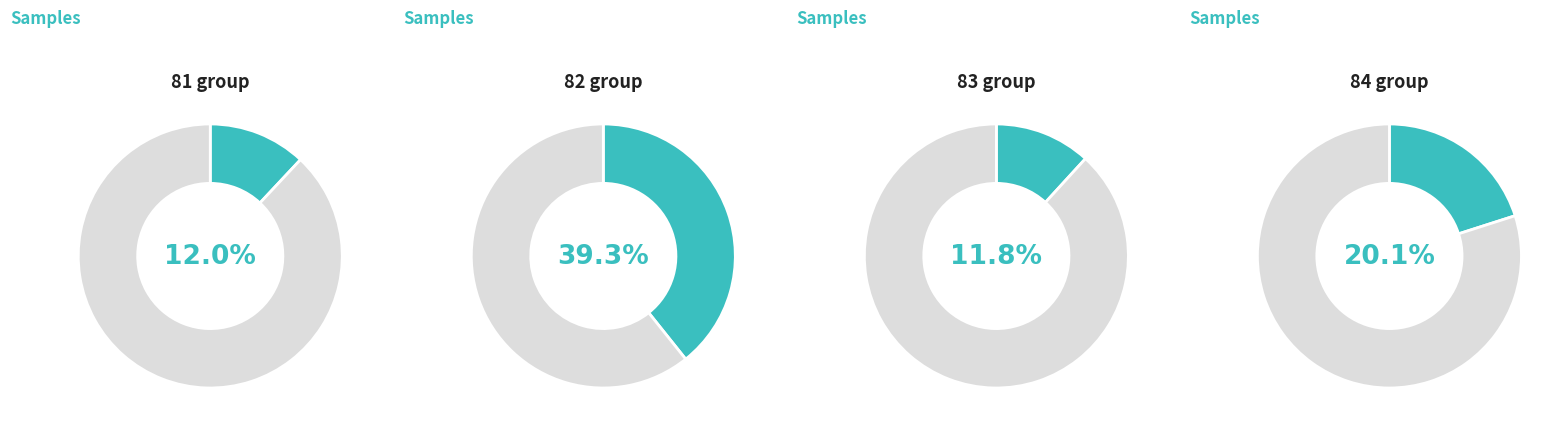

Is it true that 85 is 34% of the pie?

False